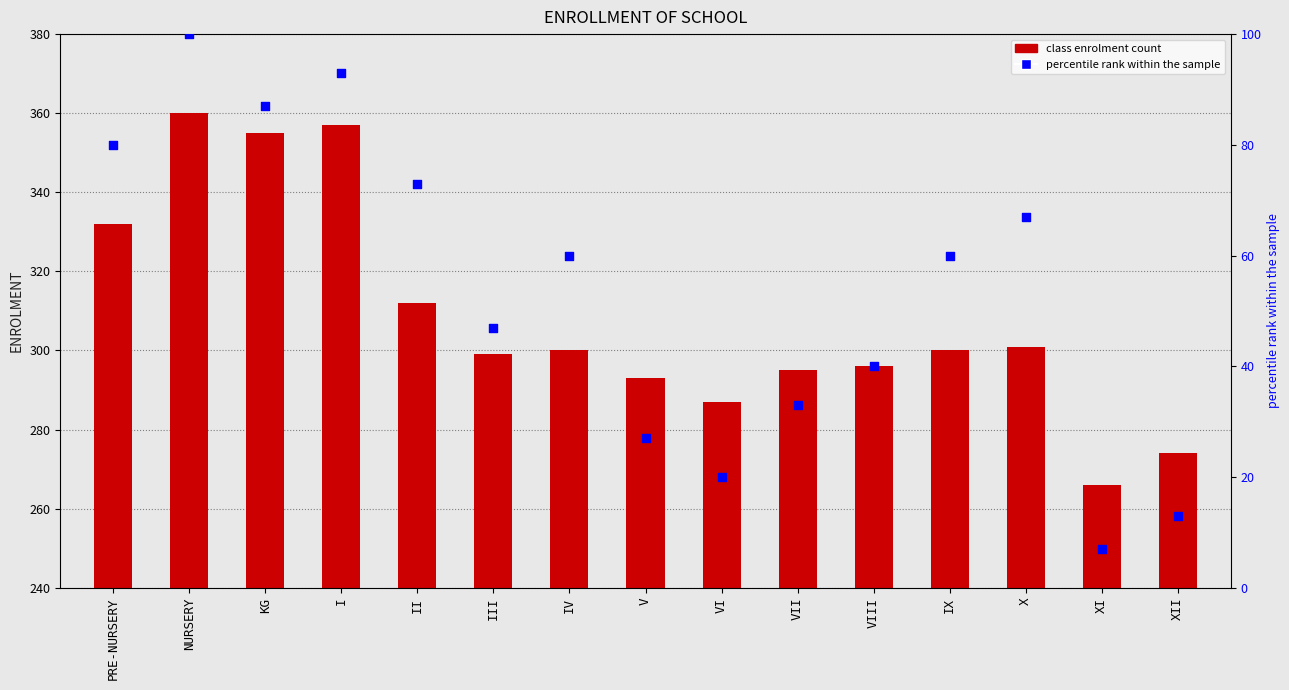

What is the total value across all series at I?

450